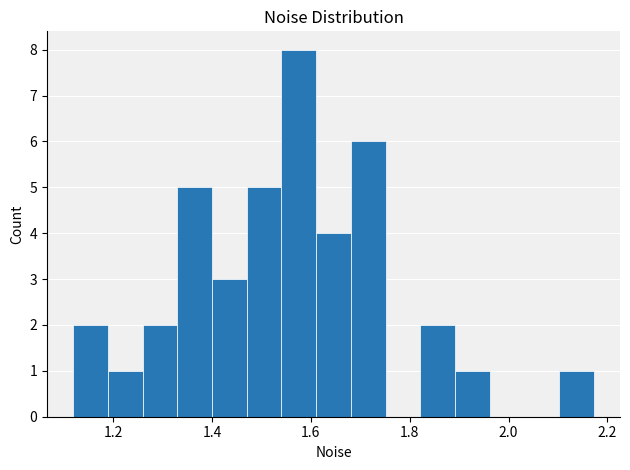

Around what value on the x-axis is the tallest bar? Give the approximate position of its centre, as read against the axis.

1.58